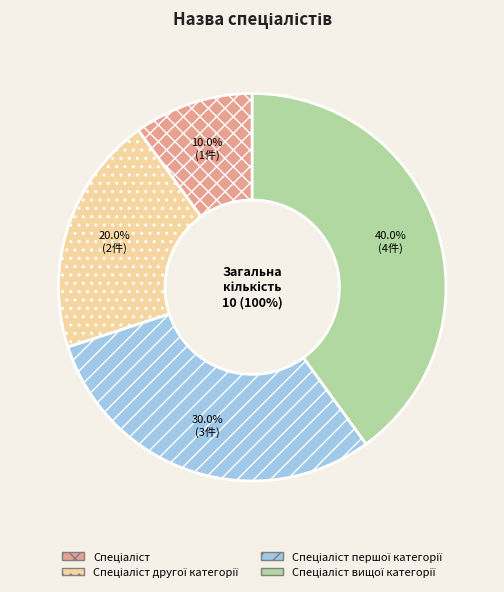

What percentage is the Спеціаліст першої категорії slice, to the nearest percent?

30%